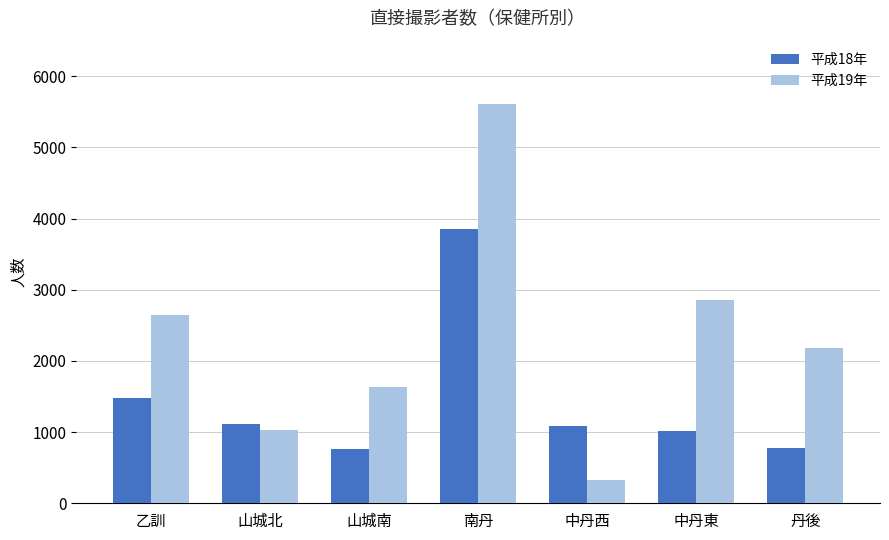

What is the sum of all 平成19年 values?

16275